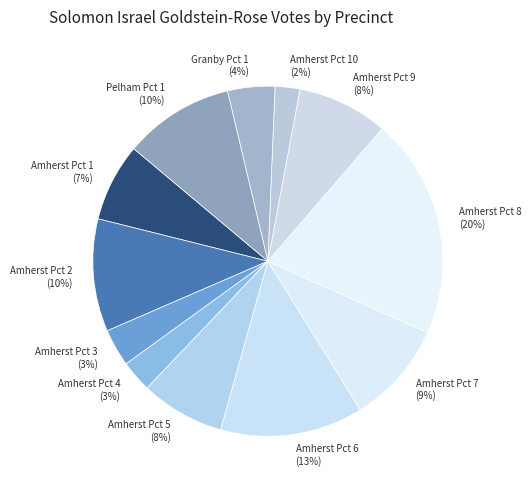

Approximately how many times larger is the value at Amherst Pct 7 compared to Amherst Pct 2?

0.9